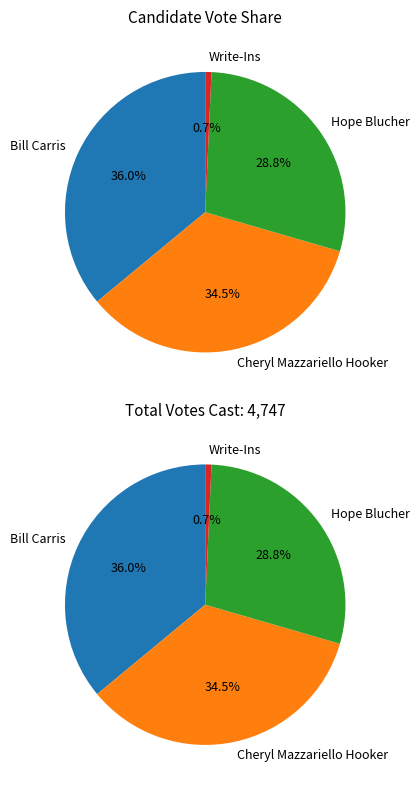

True or false: Hope Blucher accounts for 20% of the total.

False